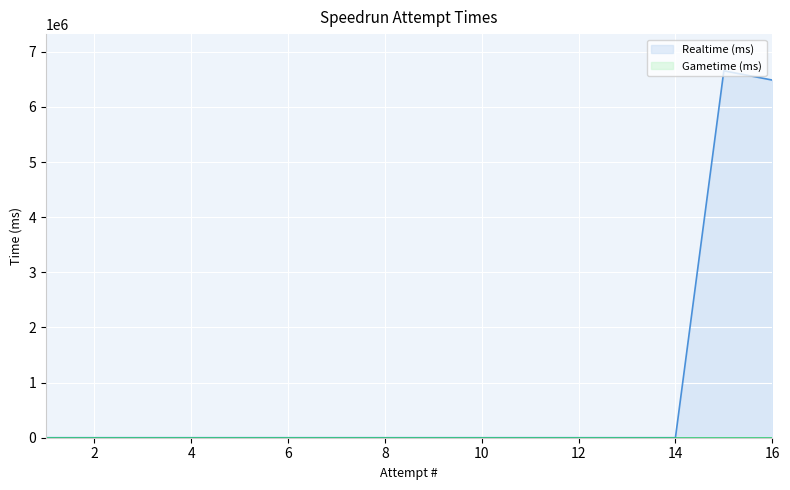

Is it true that the value at 1 is -2903204?

False